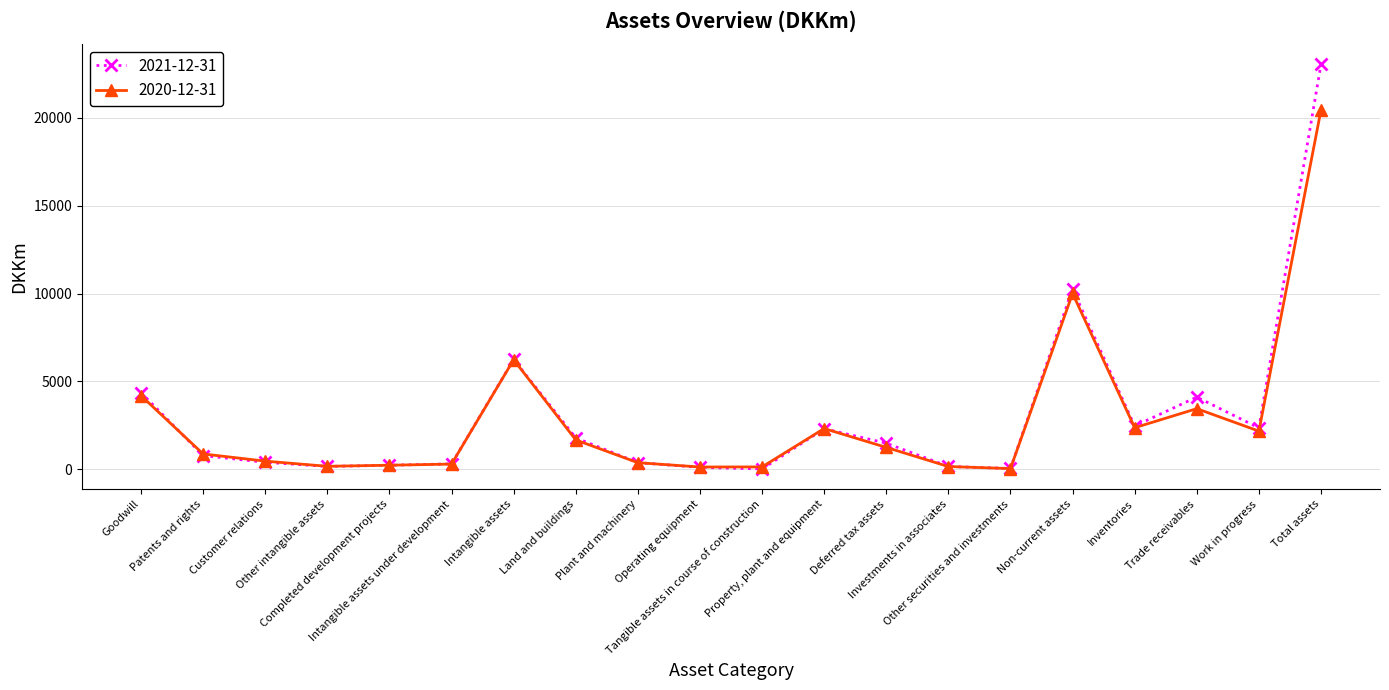

What is the spread (max minus min) of values at Customer relations?

65